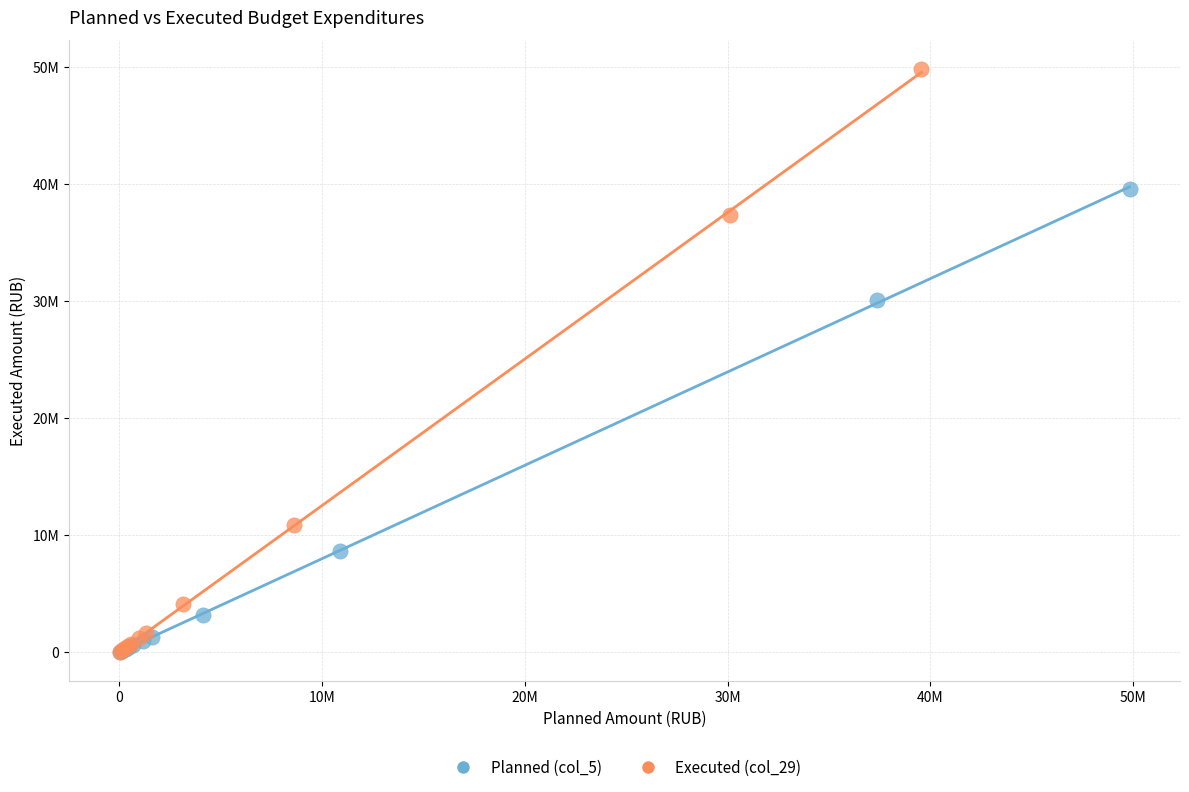

Which series has the largest Y range (max minus min)?

Executed (col_29)